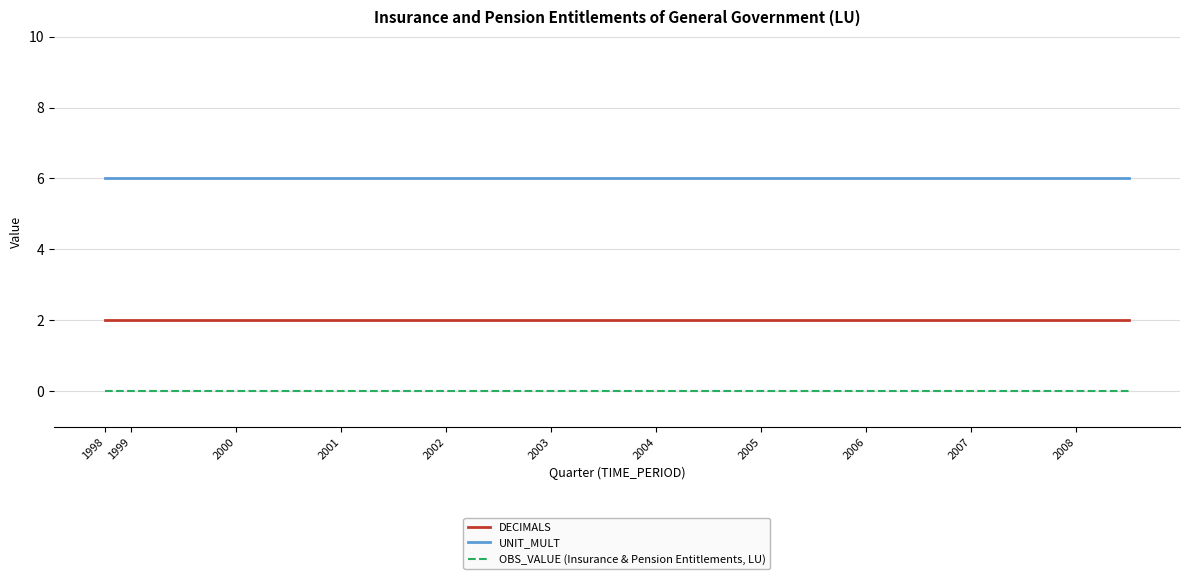

List the series in order of their overall mean, lowest first.

OBS_VALUE (Insurance & Pension Entitlements, LU), DECIMALS, UNIT_MULT